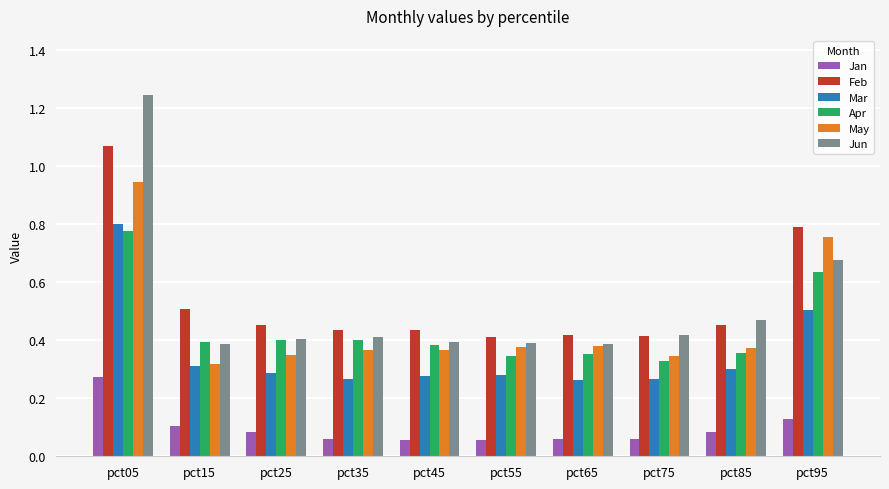

What are all the series names shown in the legend?

Jan, Feb, Mar, Apr, May, Jun